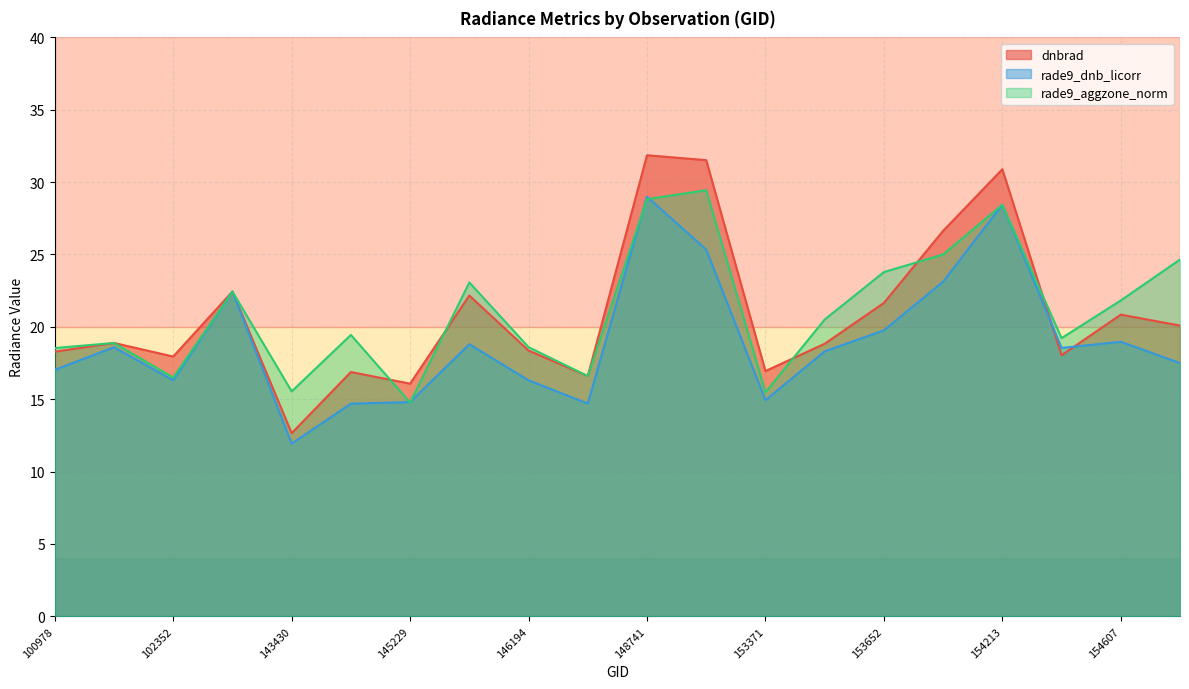

How many intersections are there between rade9_dnb_licorr and rade9_aggzone_norm?

4